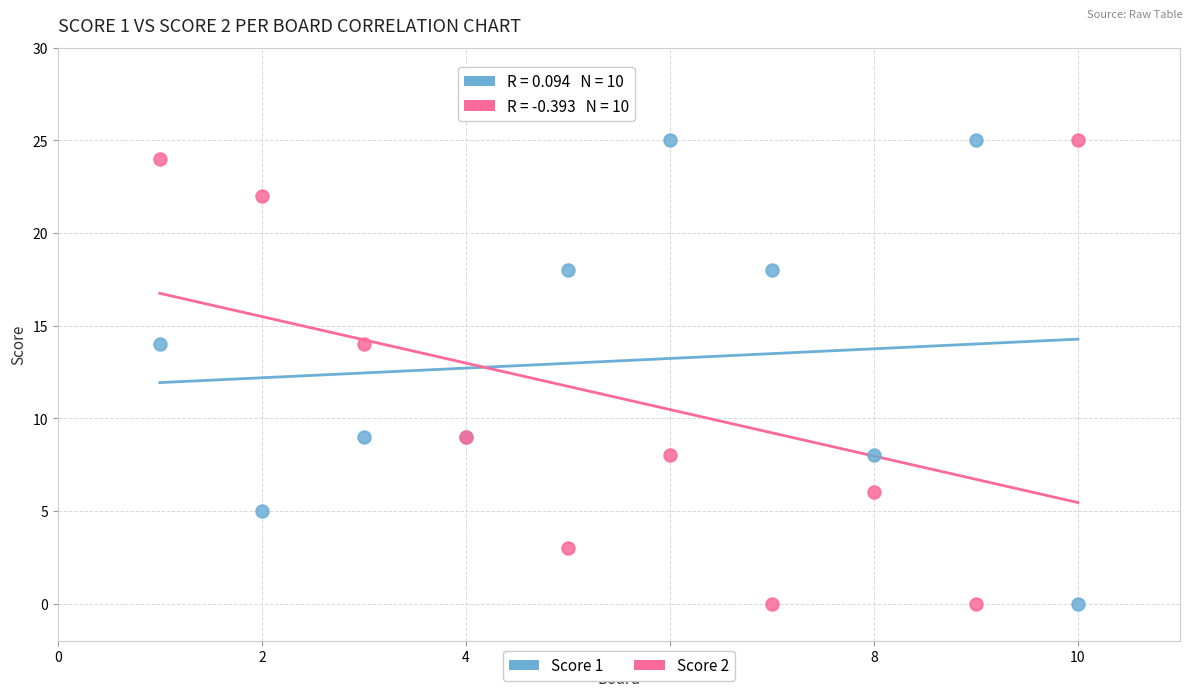

What is the X range (max minus min) for the scatter plot?

9